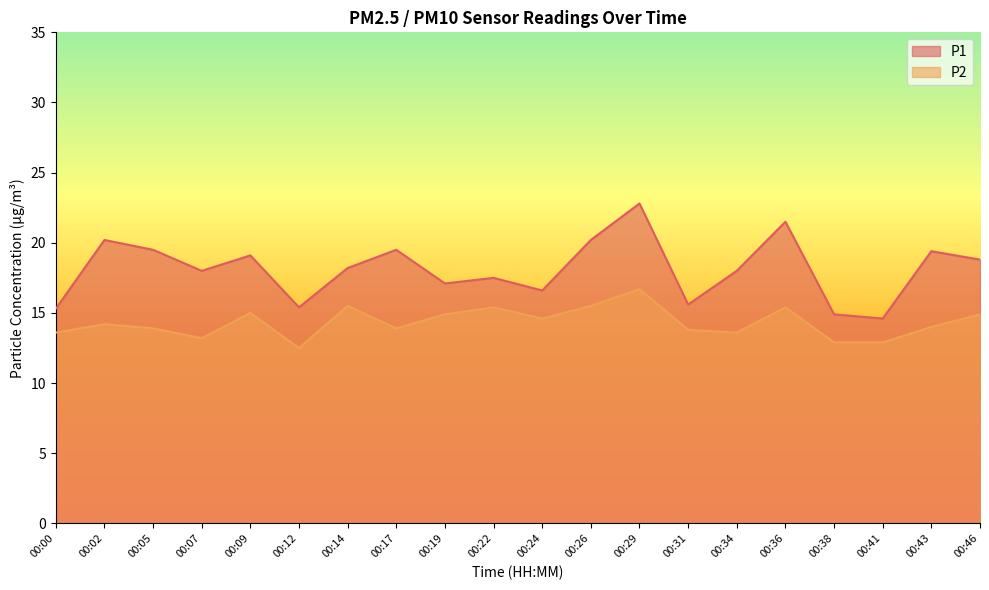

True or false: P2 and P1 intersect in this chart.

False